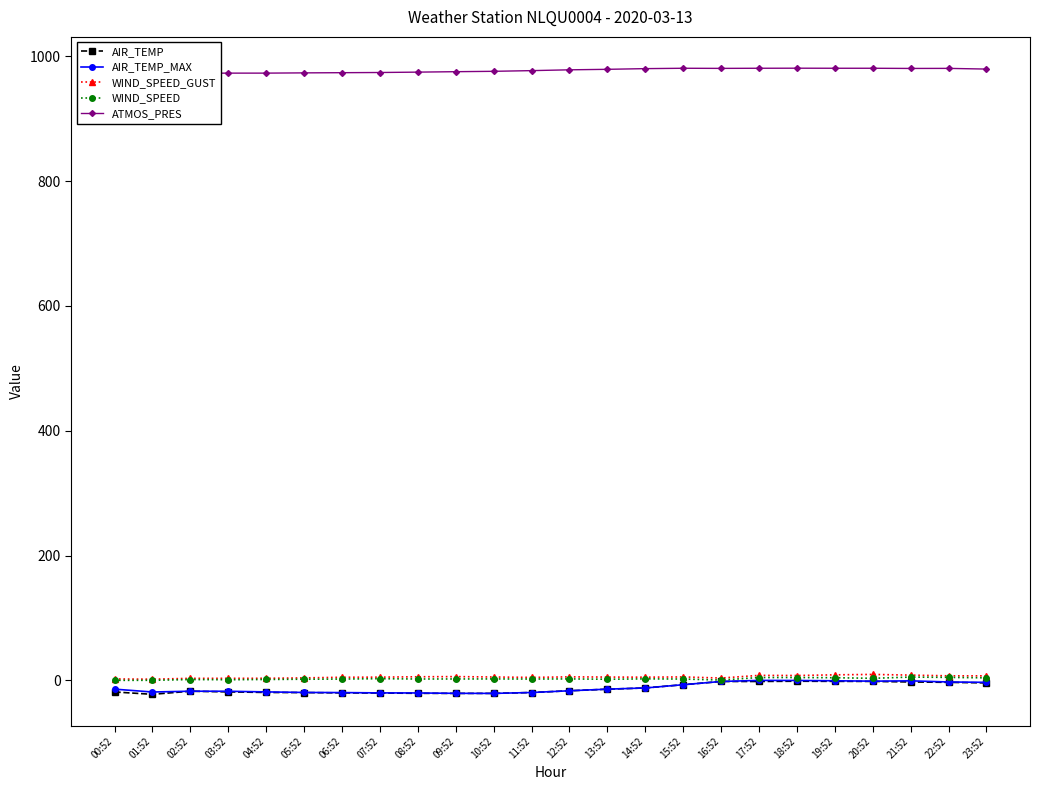

Which series has the largest range (max minus min)?

AIR_TEMP